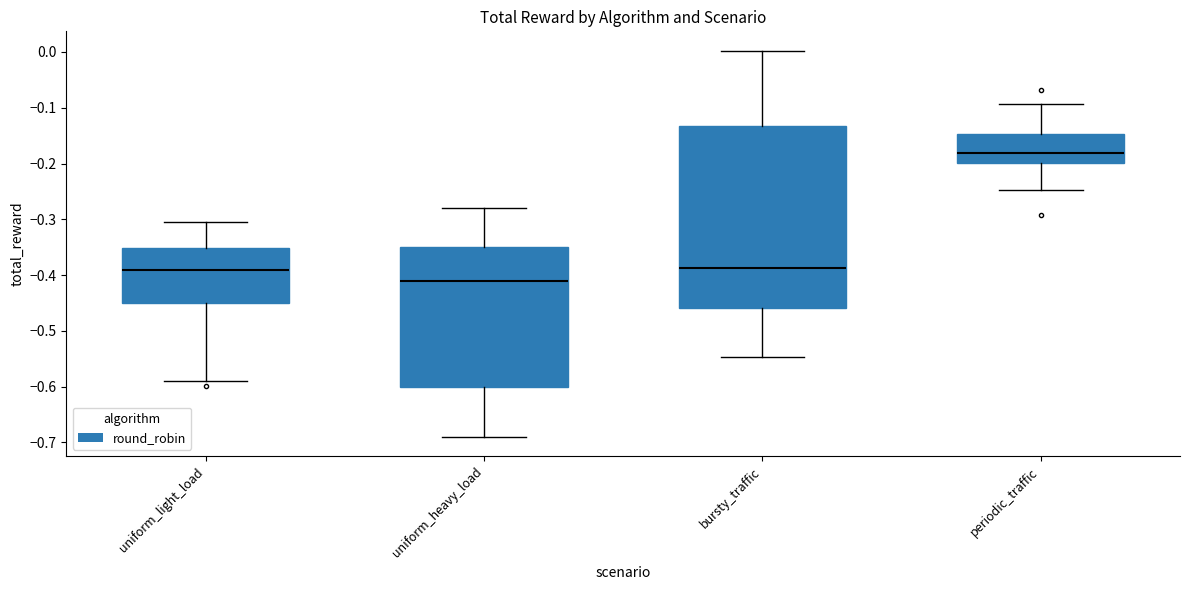

Where is the lower edge of the box for bursty_traffic on the y-axis? The values are not printed on the chart, so give them approximately, as read against the axis.

-0.46